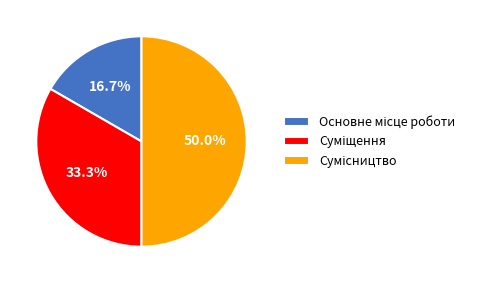

How many segments does this pie chart have?

3